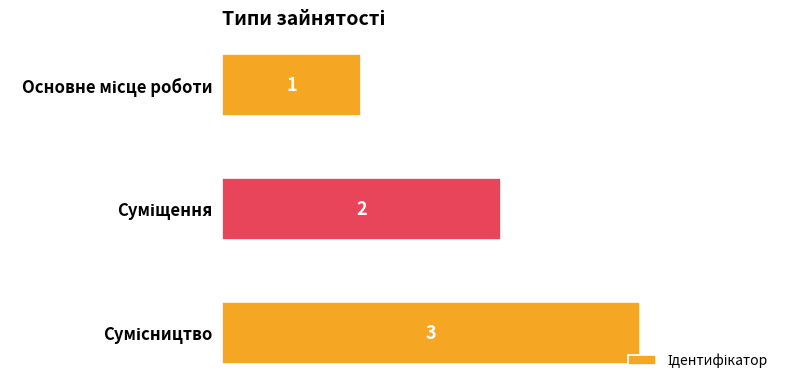

What is the value of the 2nd bar from the top?

2